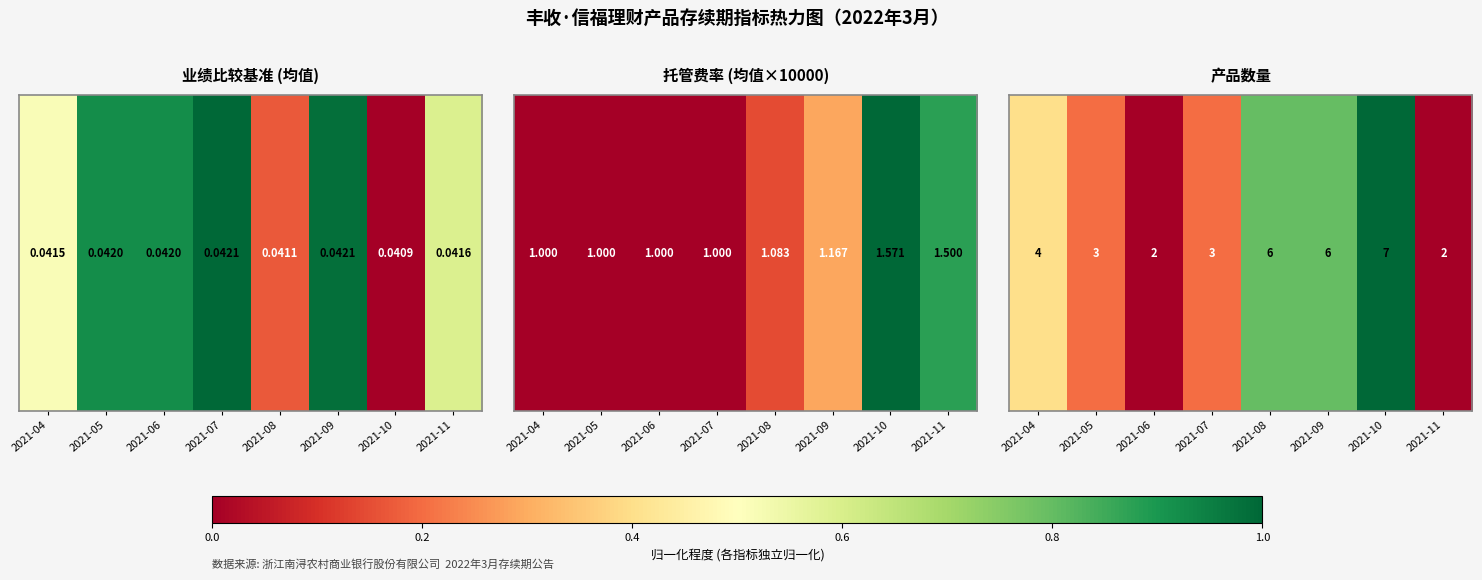

At which category does the chart reach its minimum across all series?

2021-06